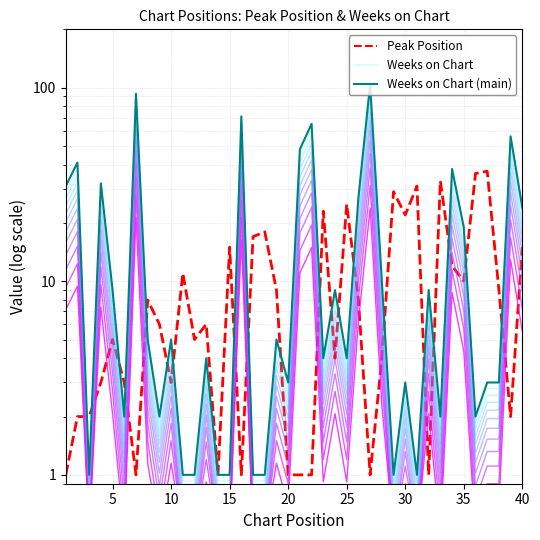

List the series in order of their peak value, highest first.

Weeks on Chart, Weeks on Chart (main), Peak Position